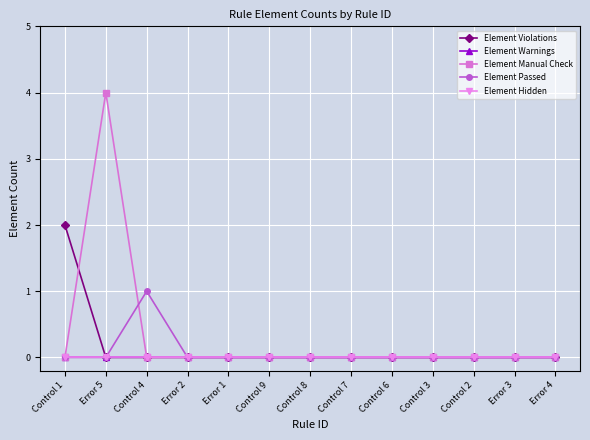

Does the chart have visible grid lines?

Yes